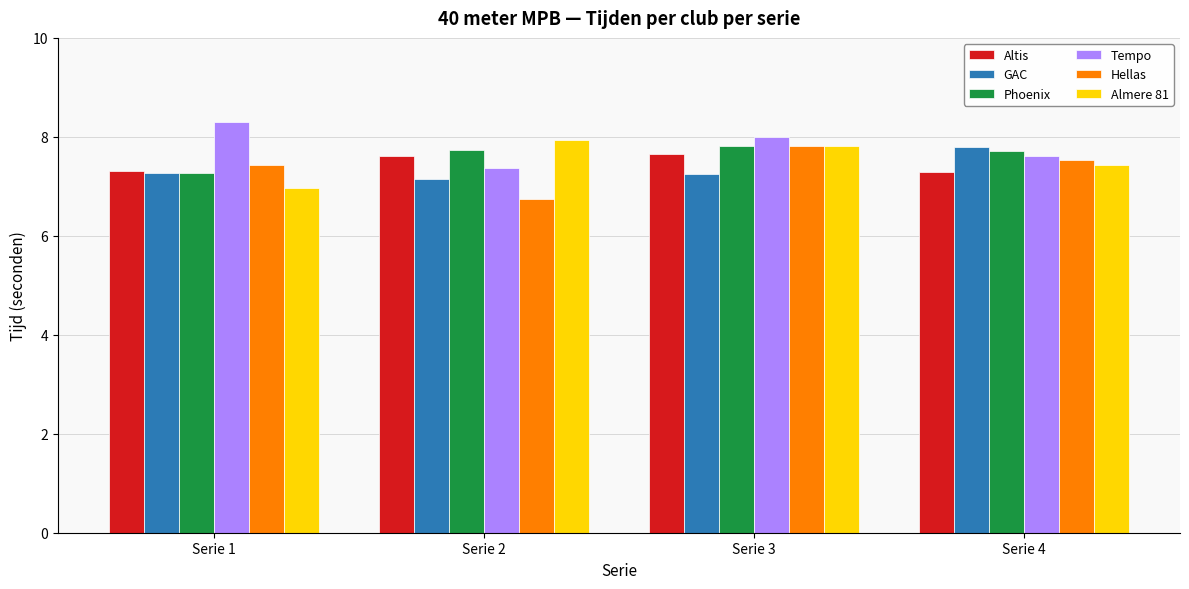

Is it true that GAC equals 7.2 at Serie 2?

True